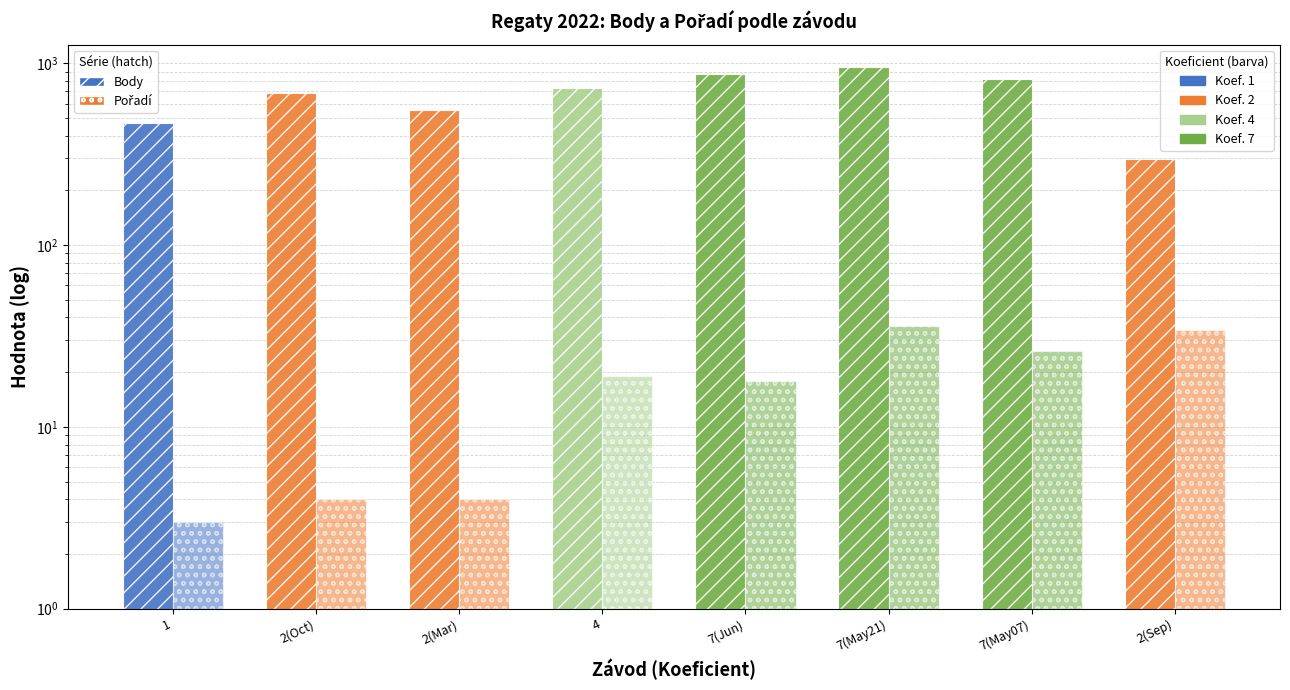

What is the label of the 6th bar from the right?

2(Mar)